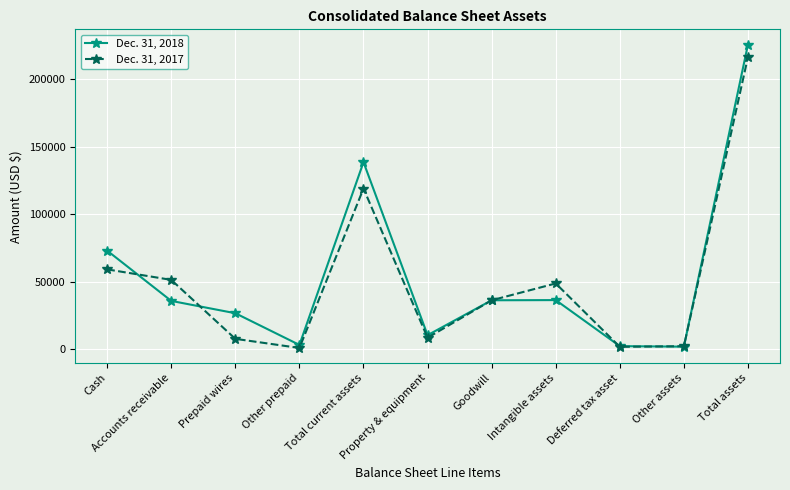

What is the smallest value displayed?

900